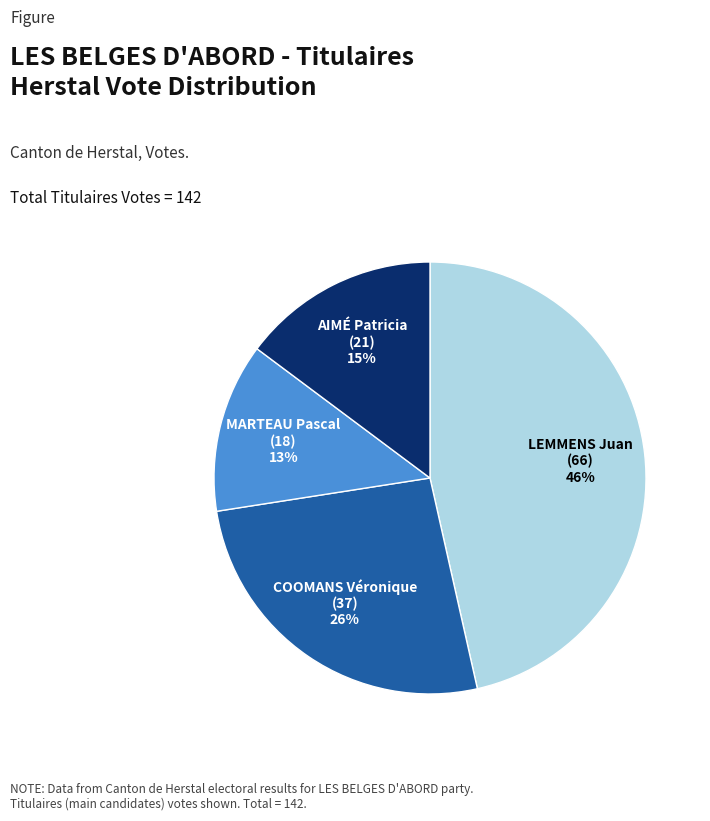

To the nearest percent, what is the average slice percentage?

25%